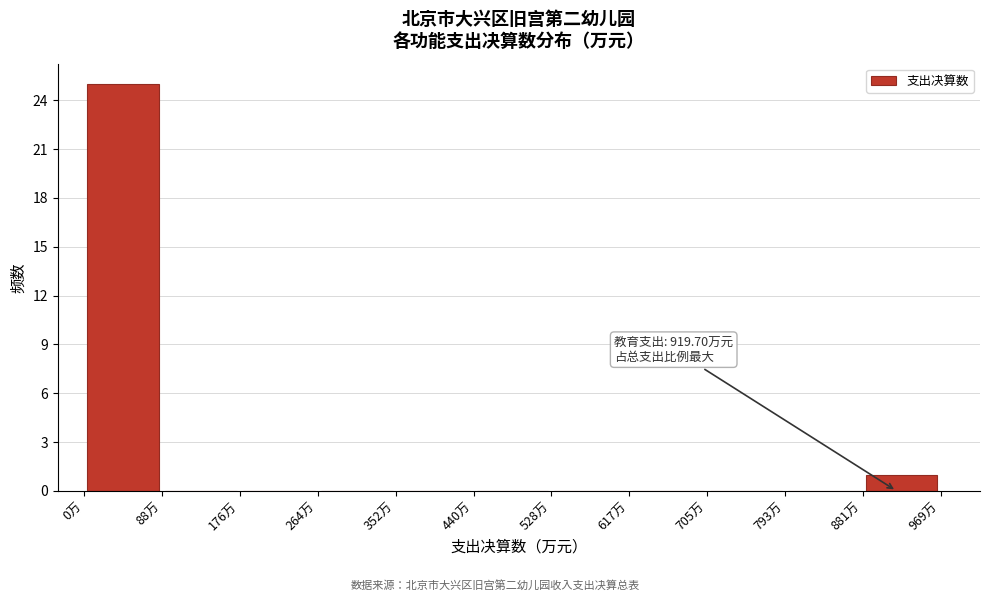

Which range on the x-axis has the tallest bar?

0 to 90